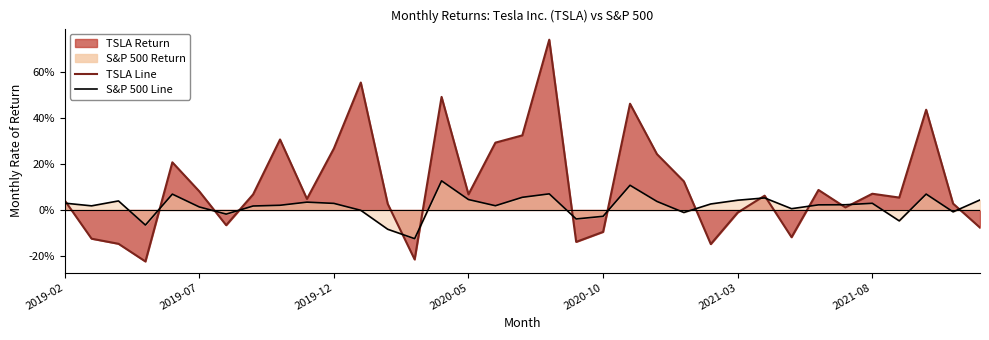

At which category is the sum across all series the highest?

2020-08